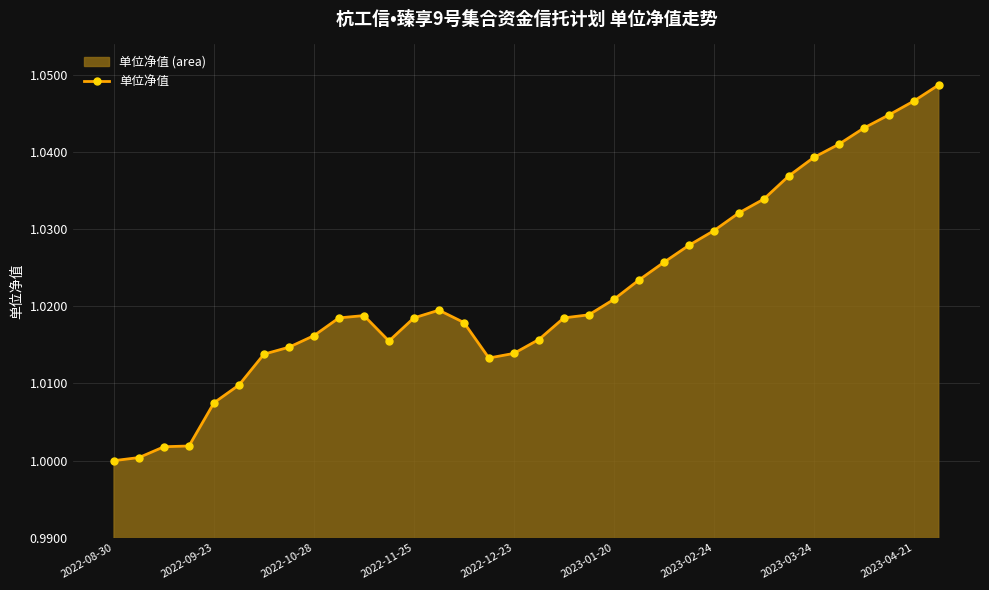

What is the greatest value displayed?

1.0